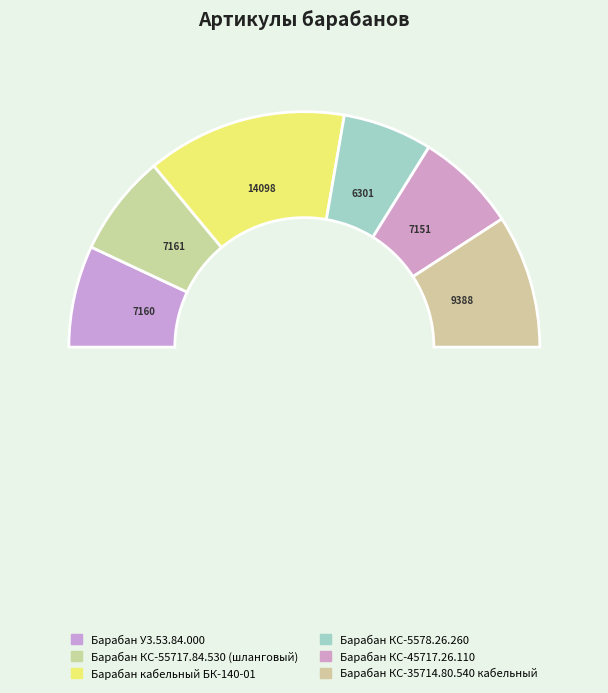

Is there a majority slice in this chart?

No